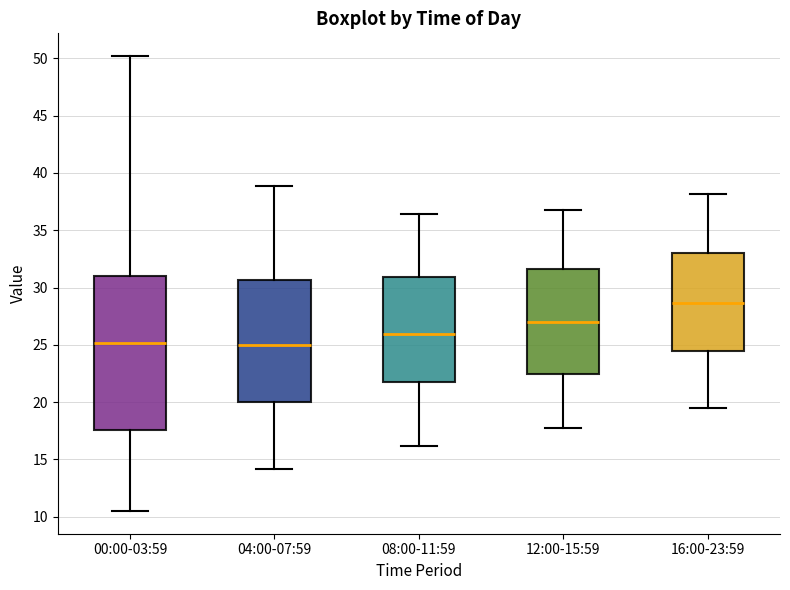

Comparing the boxes themselves (not the whiskers), which one is the tallest?

00:00-03:59